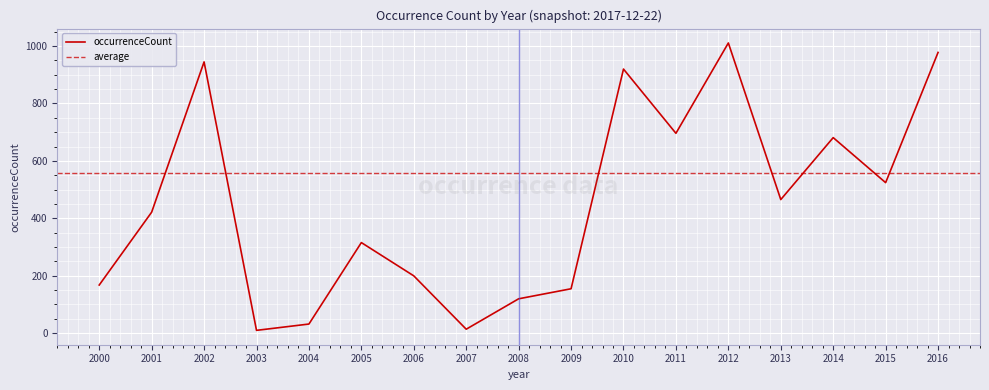

True or false: the data shows 1729 at 2012.

False